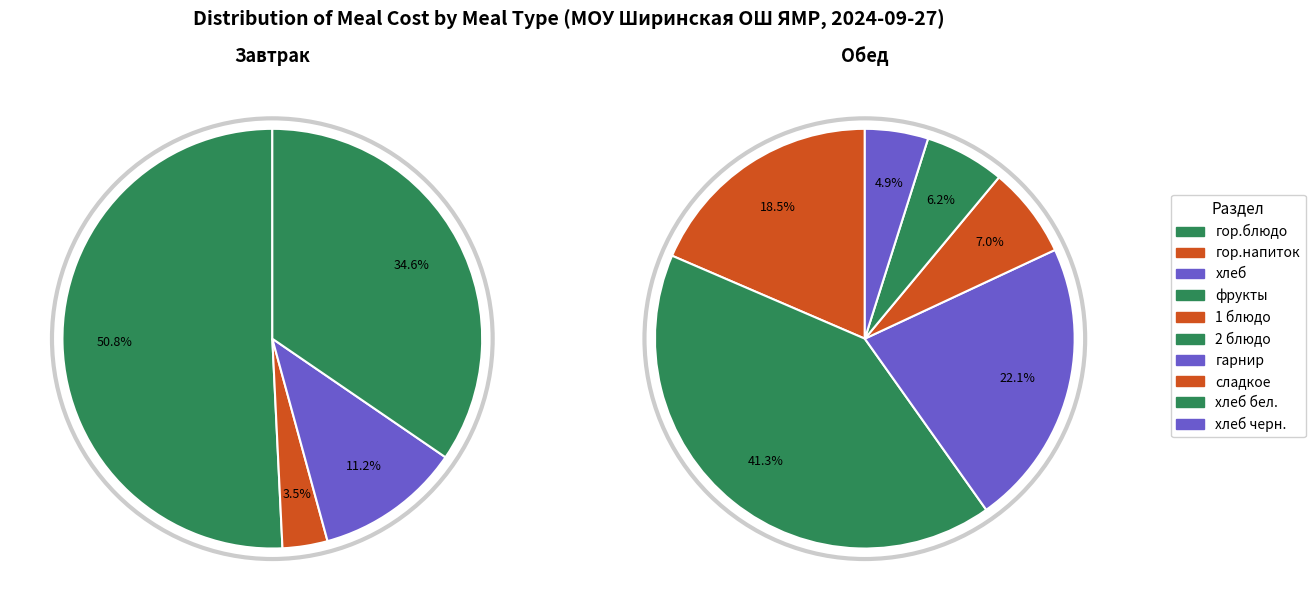

What portion of the pie excludes гор.блюдо?

49.2%